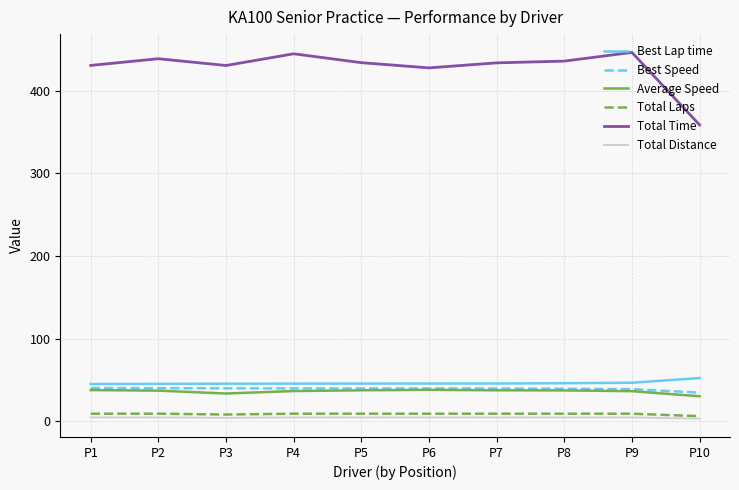

At which label is Total Time closest to 402?

P6